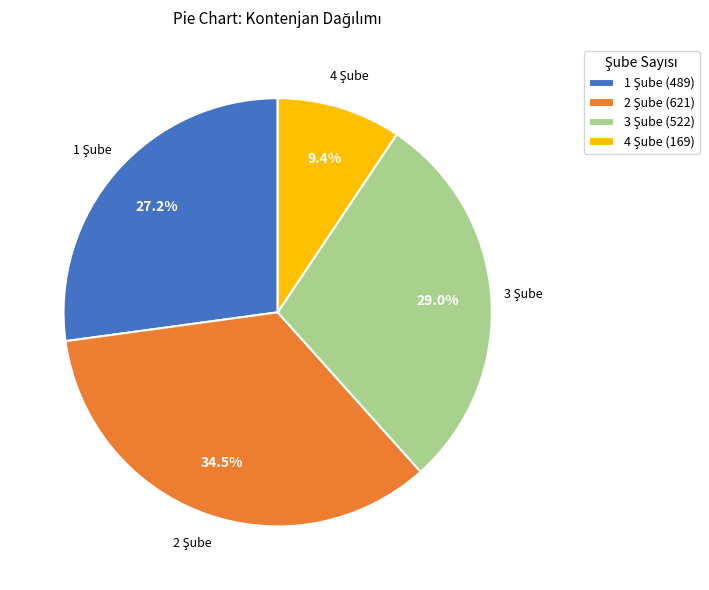

Is there a majority slice in this chart?

No